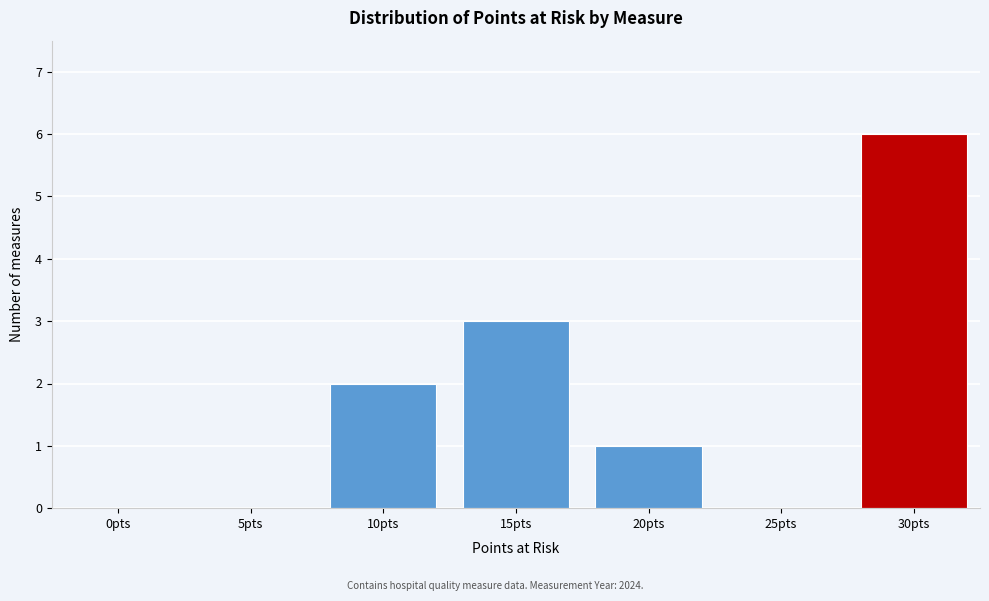

Reading left to right, extract all data points from this chart.

0pts=0	5pts=0	10pts=2	15pts=3	20pts=1	25pts=0	30pts=6